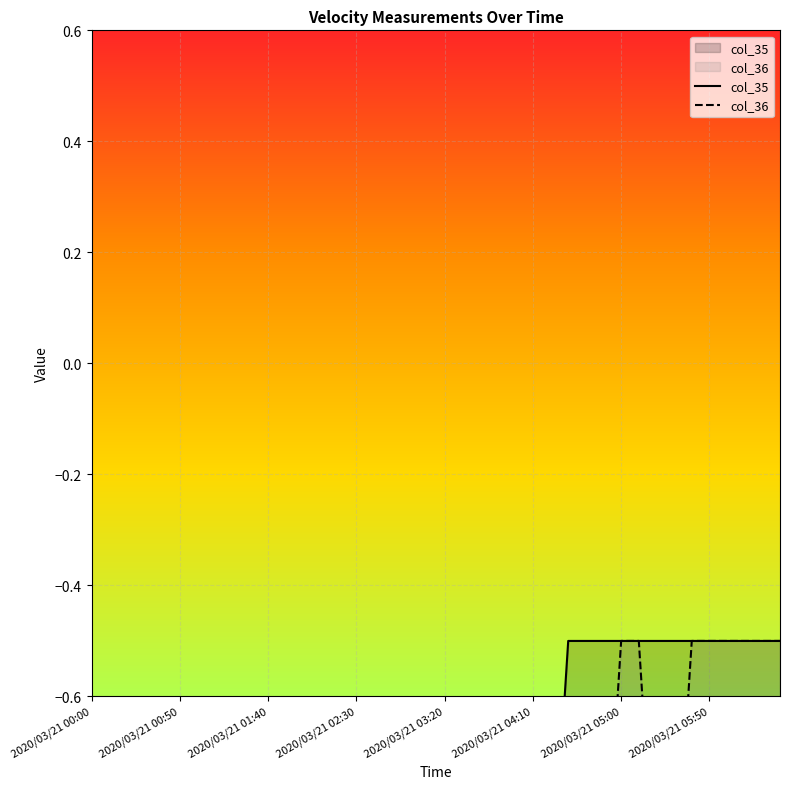

Reading left to right, transcribe all the data shown in this chart.

col_35: -1.5	-1.5	-1.5	-1.5	-1.5	-1.5	-1.5	-1.5	-1.5	-1.5	-1.5	-1.5	-1.5	-1.5	-1.5	-1.5	-1.5	-1.5	-1.5	-1.5	-1.4	-1.4	-1.3	-1.2	-1.1	-1.1	-1.0	-0.5	-0.5	-0.5	-0.5	-0.5	-0.5	-0.5	-0.5	-0.5	-0.5	-0.5	-0.5	-0.5
col_36: -1.5	-1.5	-1.5	-1.5	-1.5	-1.5	-1.5	-1.5	-1.0	-1.1	-1.1	-1.2	-1.3	-1.4	-1.4	-1.5	-1.5	-1.5	-1.5	-1.5	-1.4	-1.4	-1.3	-1.2	-1.1	-1.1	-1.0	-1.0	-1.0	-1.0	-0.5	-0.5	-1.0	-1.0	-0.5	-0.5	-0.5	-0.5	-0.5	-0.5